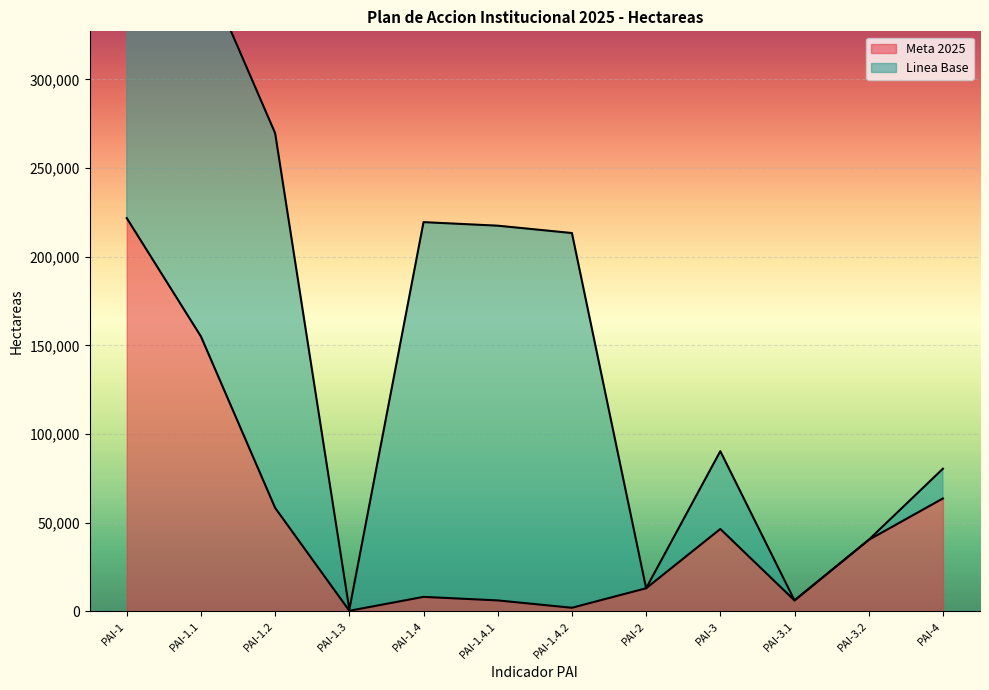

Rank the categories by value from lowest to highest.

PAI-1.3, PAI-1.4.2, PAI-1.4.1, PAI-3.1, PAI-1.4, PAI-2, PAI-3.2, PAI-3, PAI-1.2, PAI-4, PAI-1.1, PAI-1